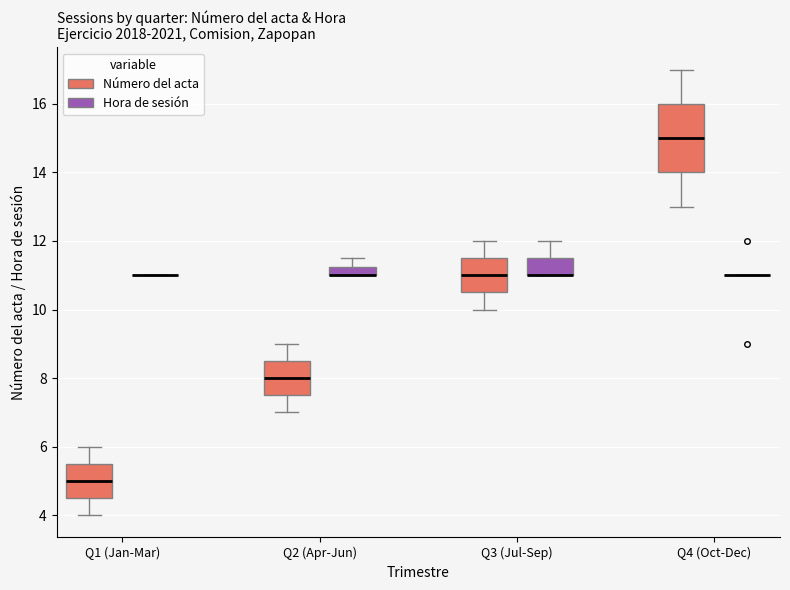

Which box is the tallest, from its lower edge to its upper edge?

Q4 (Oct-Dec) (Número del acta)